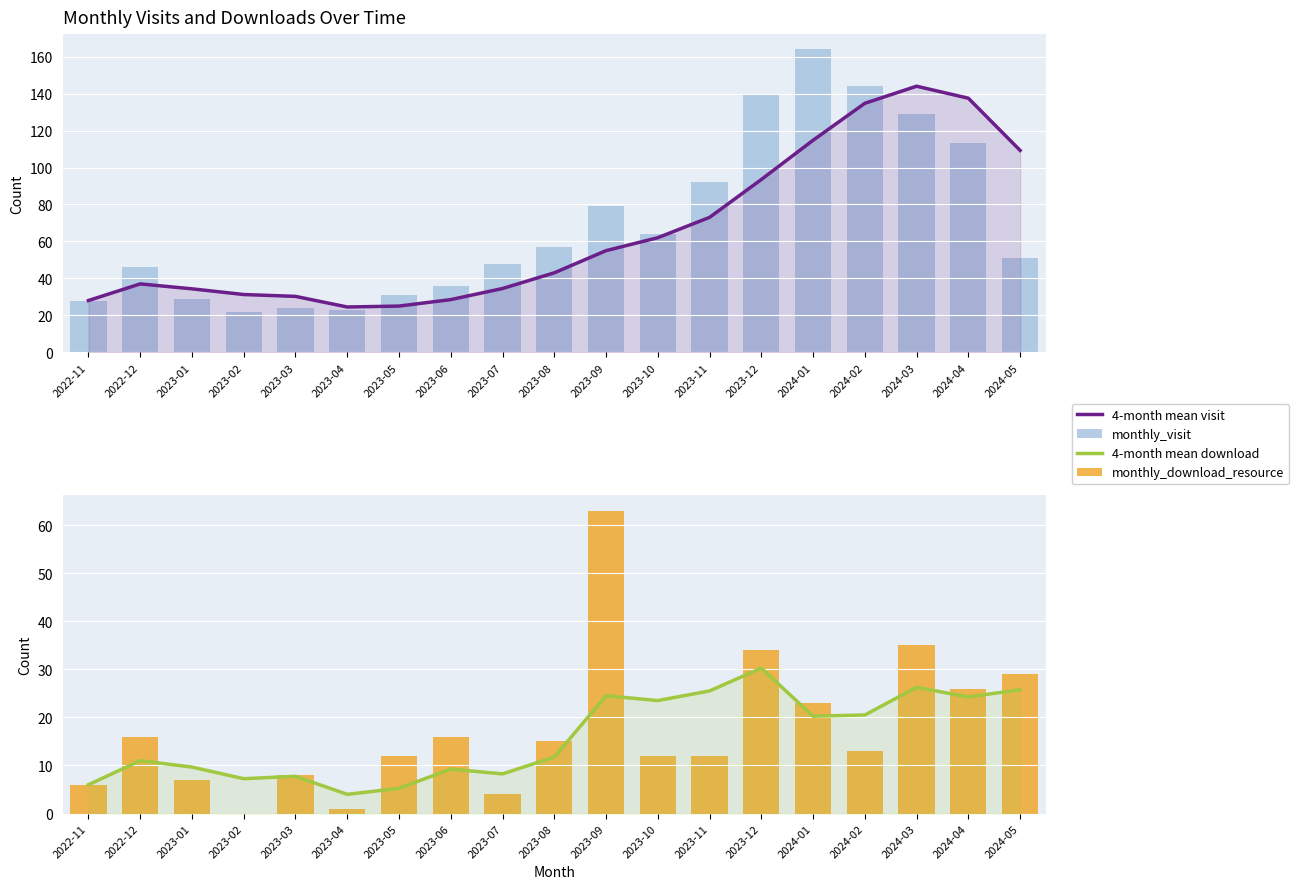

What is the difference between the maximum and minimum values in the 4-month mean download series?

26.2